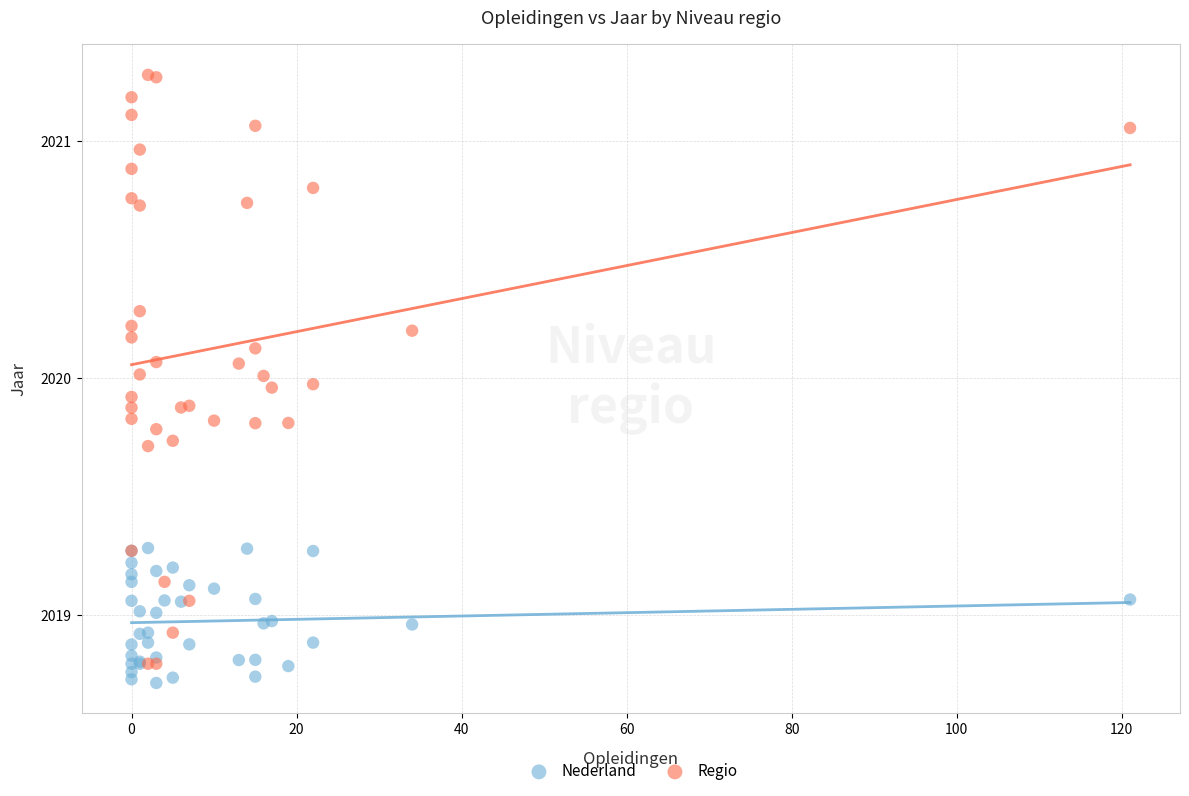

Which series has the widest spread of Y values?

Regio